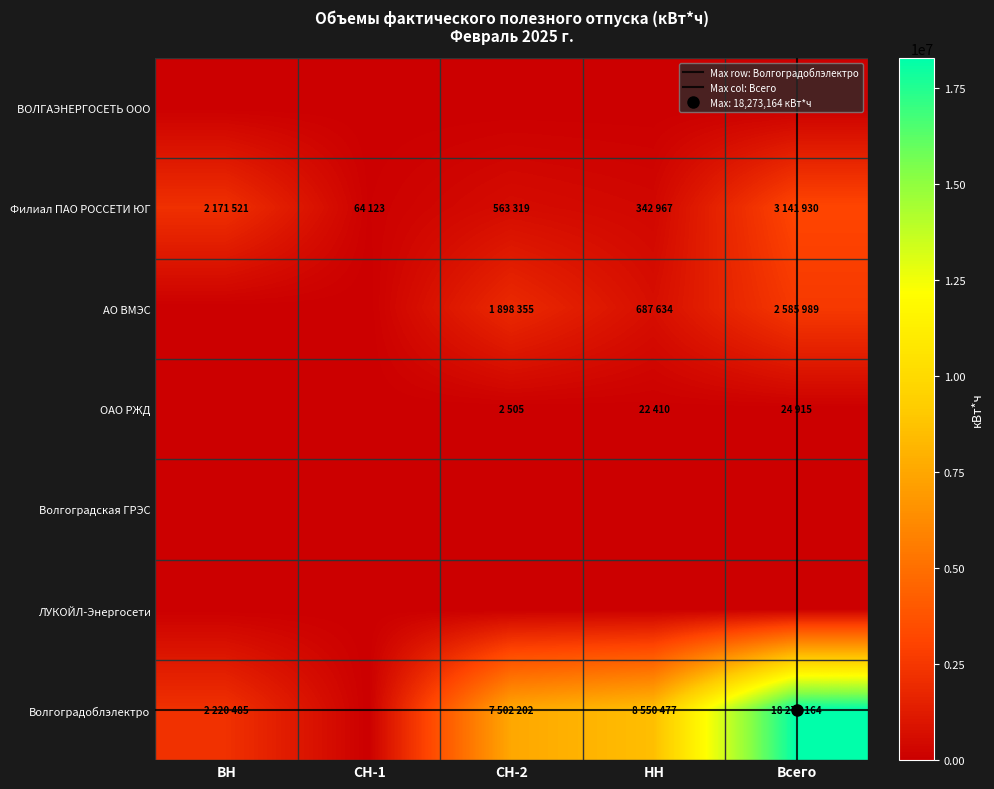

What is the difference between the second highest and second lowest values in the АО ВМЭС series?

1898355